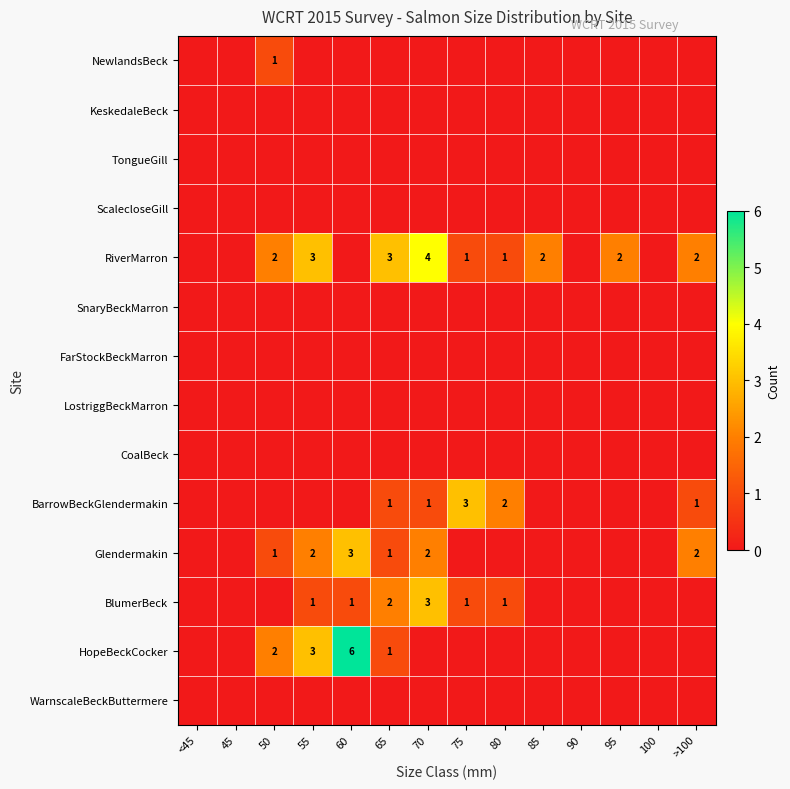

What is the greatest value displayed?

6